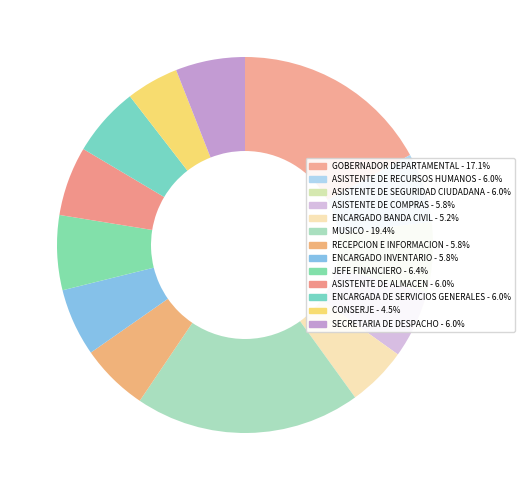

To the nearest percent, what is the difference between the ASISTENTE DE ALMACEN and GOBERNADOR DEPARTAMENTAL slice percentages?

11%